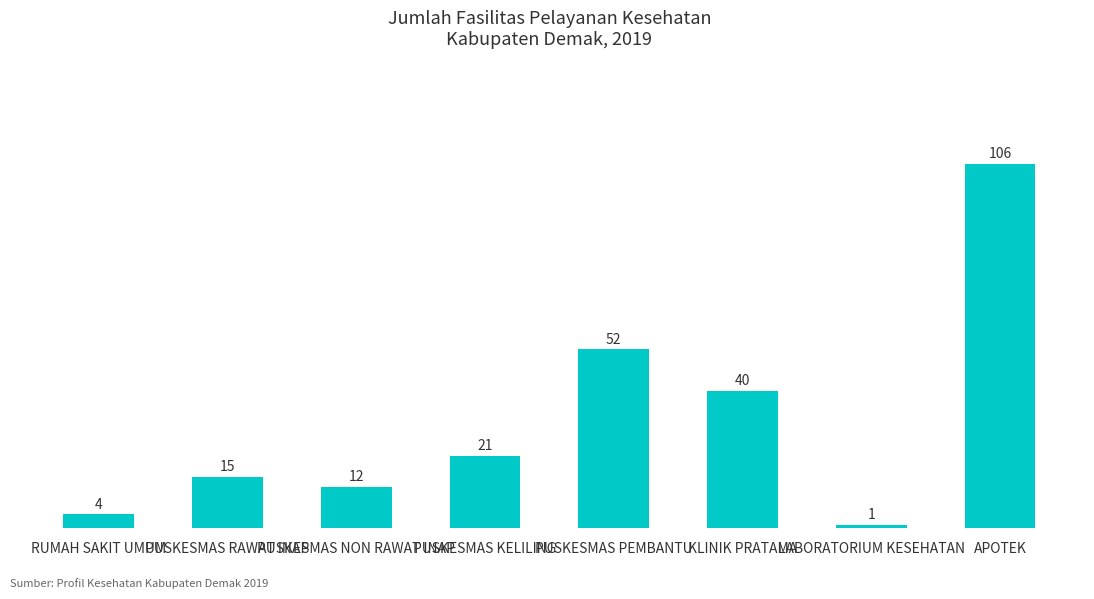

What is the change in value from RUMAH SAKIT UMUM to PUSKESMAS NON RAWAT INAP?

+8